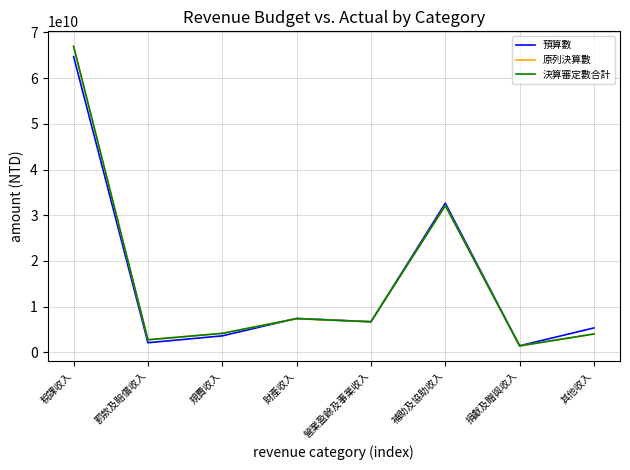

What is the maximum value shown in the chart?

66956834253